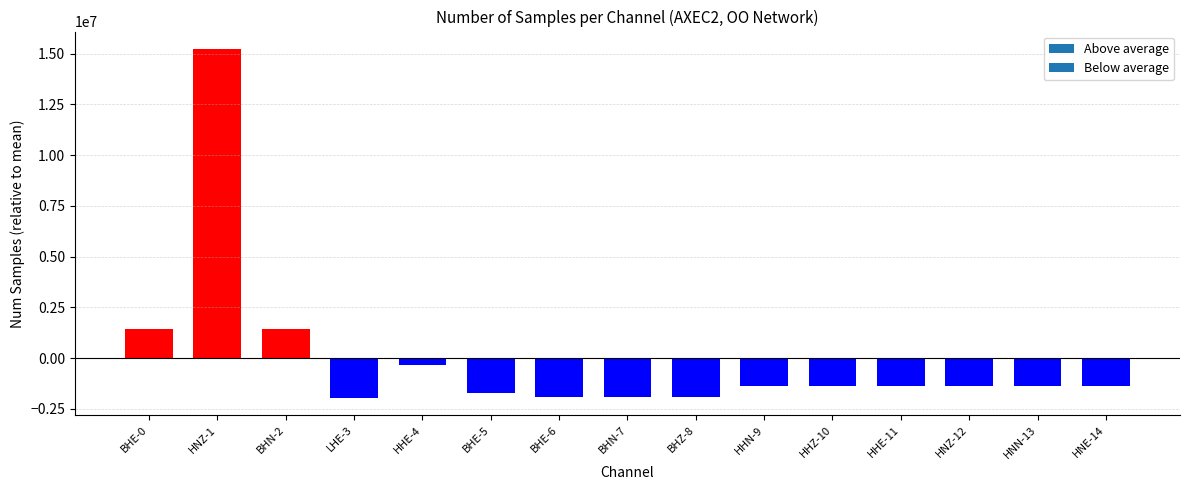

What is the sum of the values at HNZ-1 and BHN-7?

13324252.8